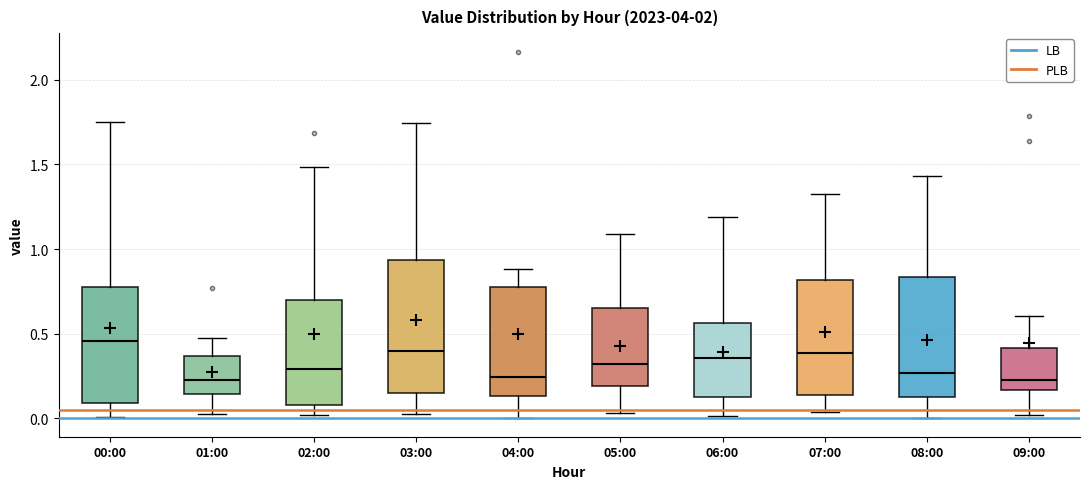

Comparing the boxes themselves (not the whiskers), which one is the tallest?

03:00